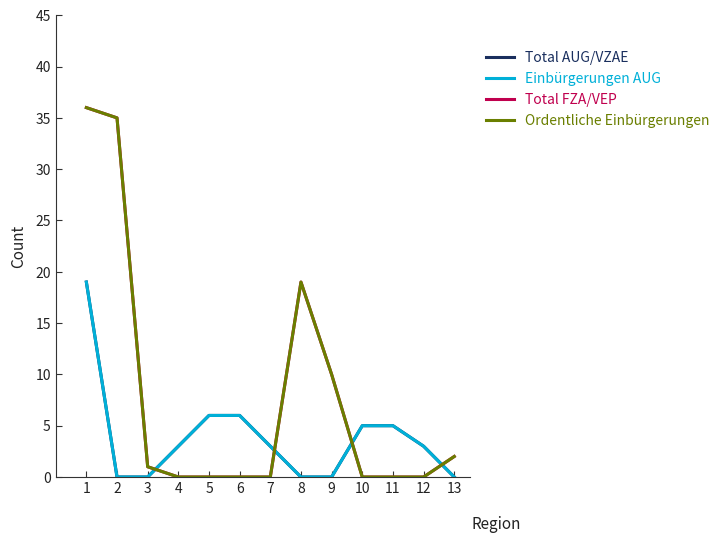

Does the chart display data point markers on the line(s)?

No